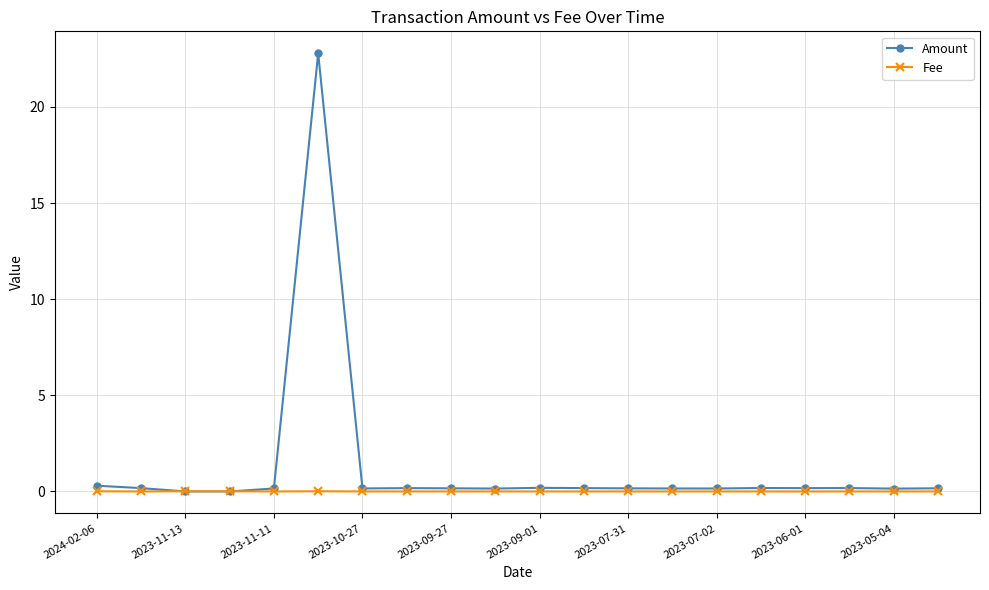

Which series has the largest range (max minus min)?

Amount